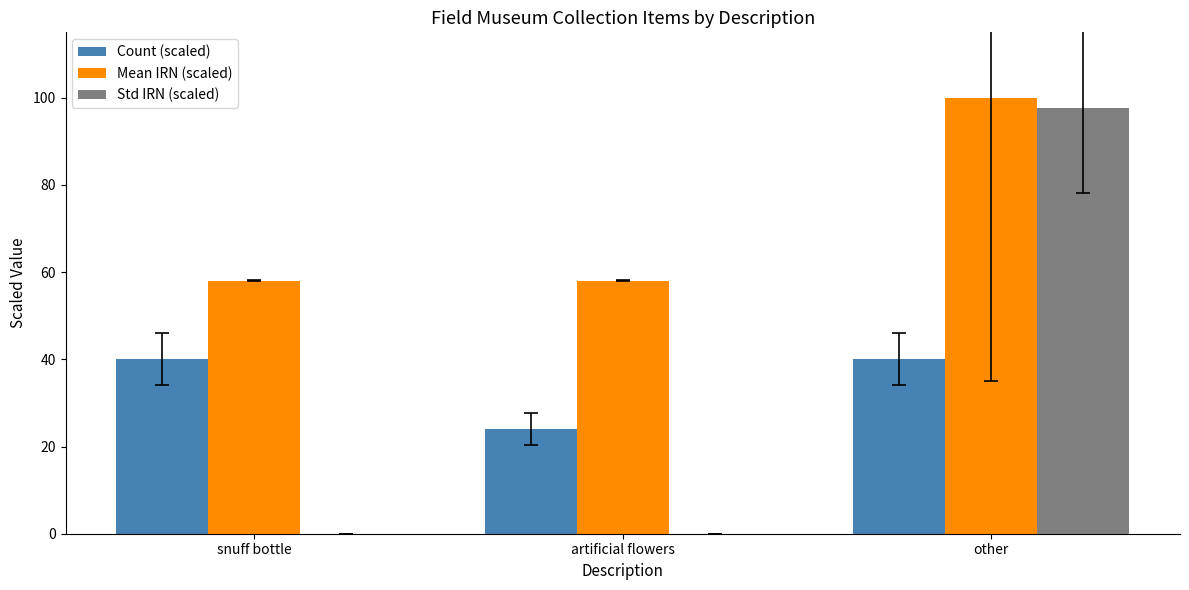

Which category has the highest value across all series?

other